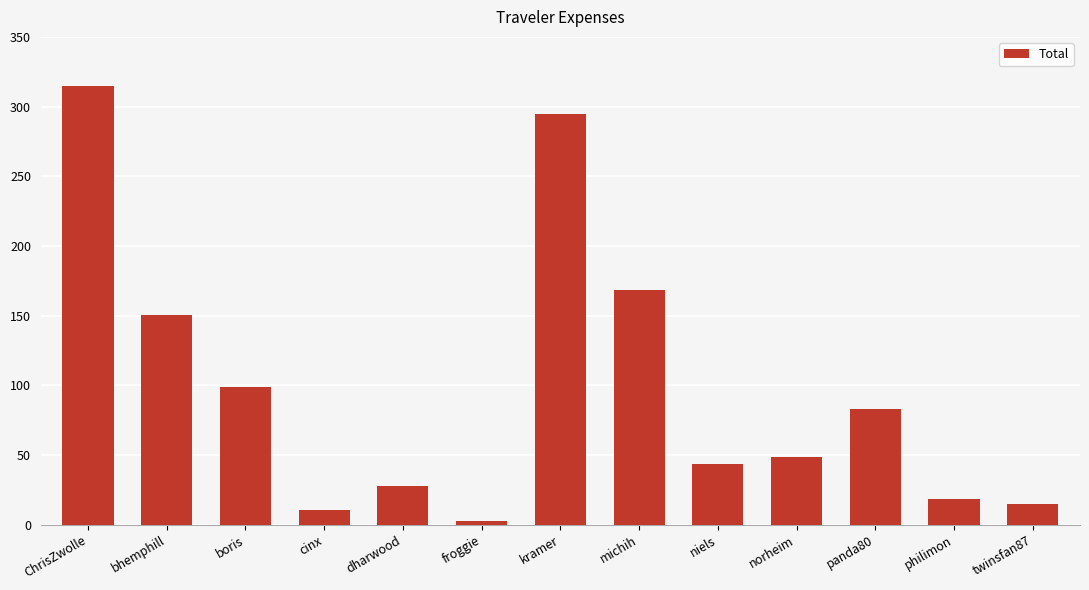

What is the greatest value displayed?

314.6